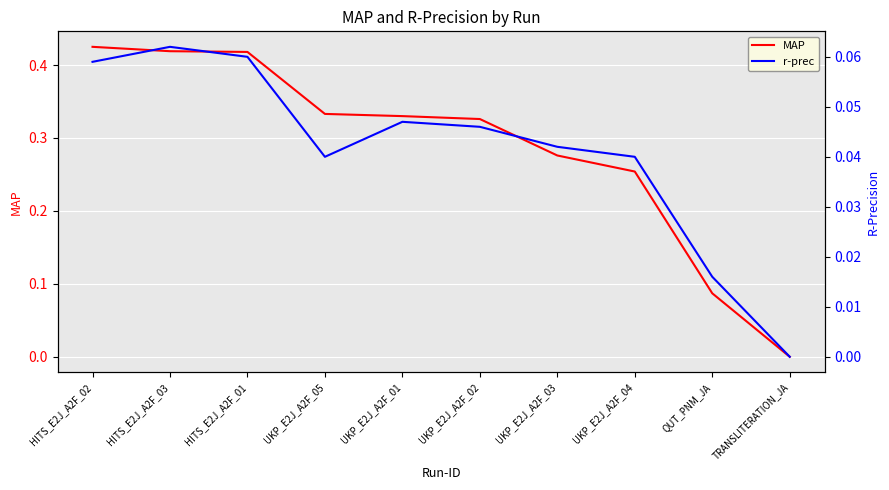

Reading right to left, list all the values displayed in this chart.

MAP: 0.0	0.1	0.3	0.3	0.3	0.3	0.3	0.4	0.4	0.4
r-prec: 0.0	0.0	0.0	0.0	0.0	0.0	0.0	0.1	0.1	0.1